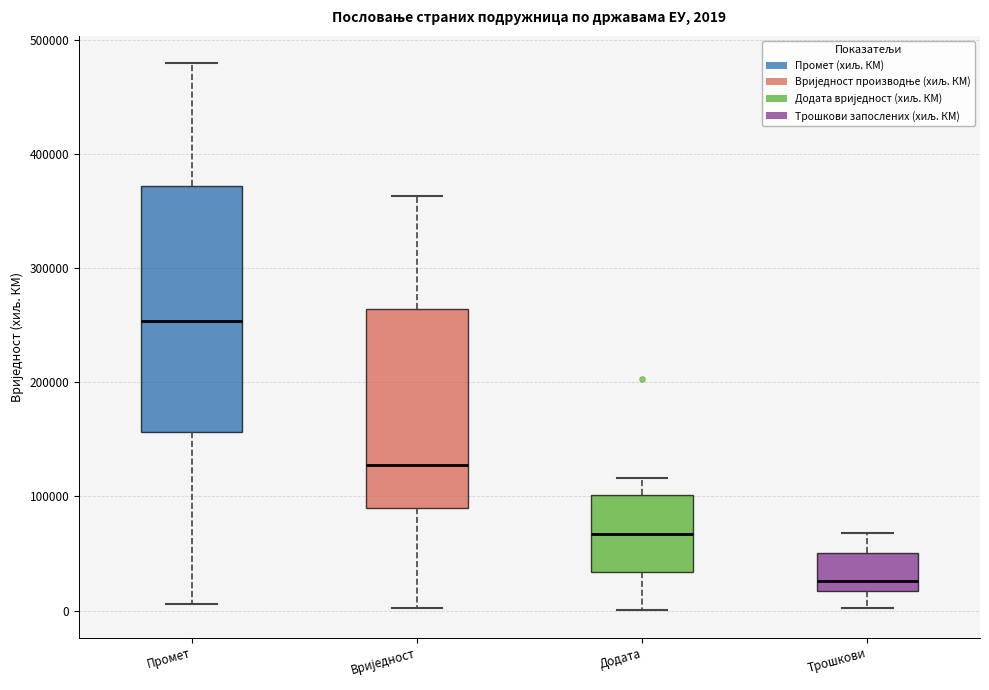

Which box is the tallest, from its lower edge to its upper edge?

Промет